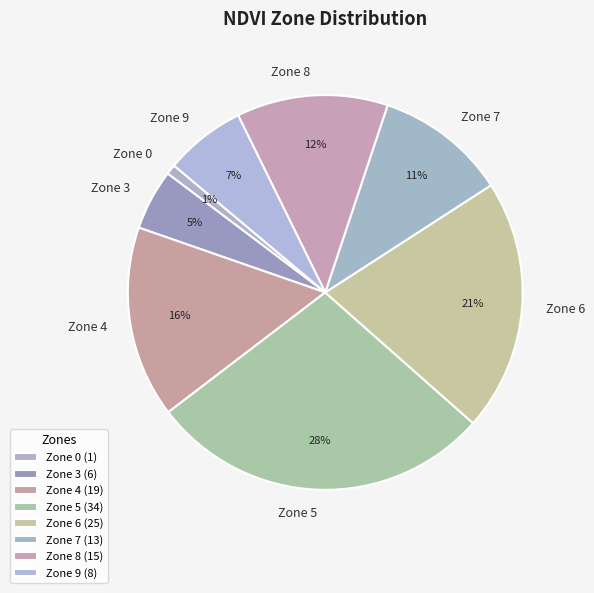

Is the sum of Zone 4 and Zone 3 greater than half?

No